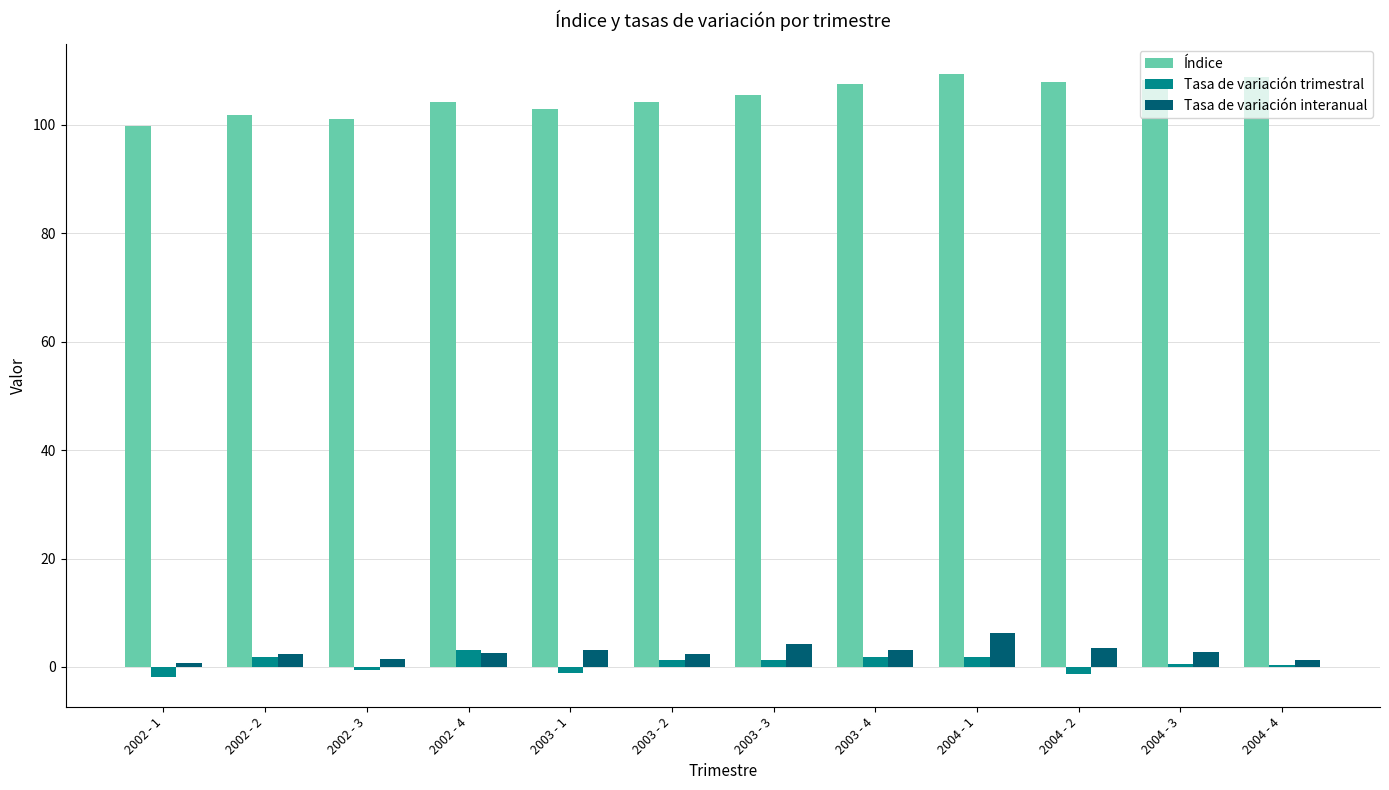

True or false: Tasa de variación trimestral has a value of 0.4 at 2004 - 4.

True